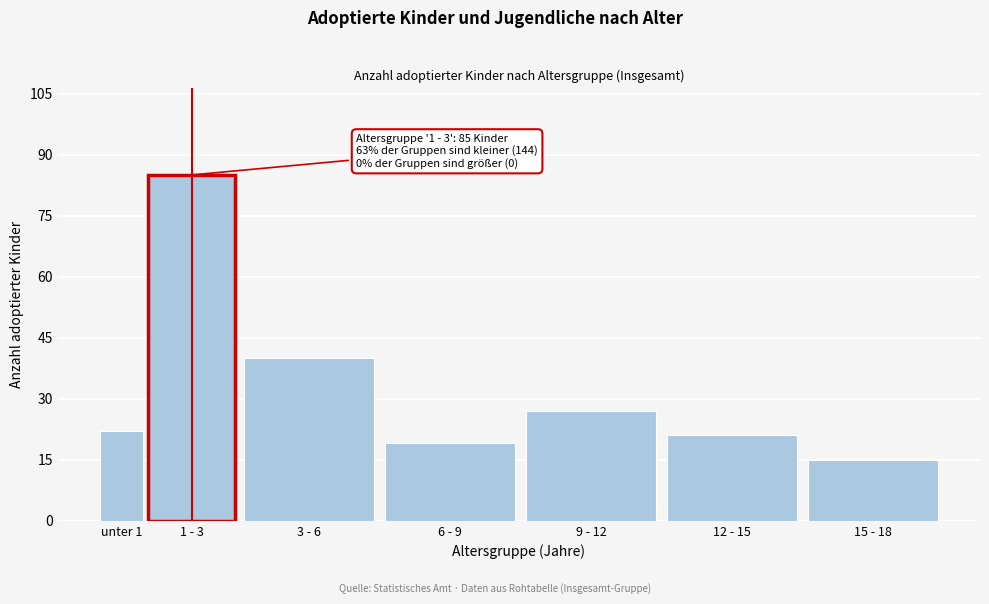

Reading left to right, what are all the values shown in this chart?

22	85	40	19	27	21	15